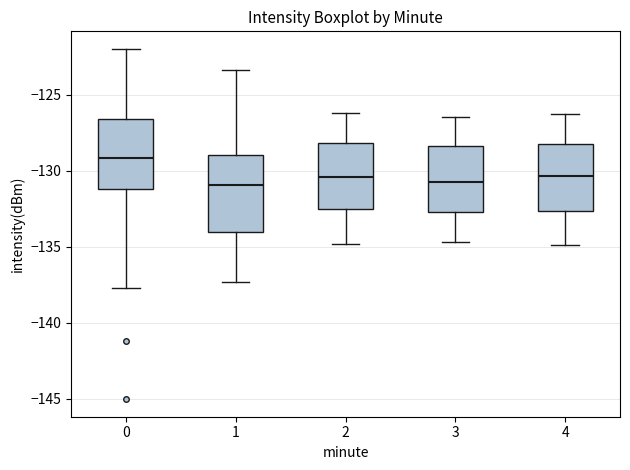

Where is the lower edge of the box at x = 4 on the y-axis? The values are not printed on the chart, so give them approximately, as read against the axis.

-132.5